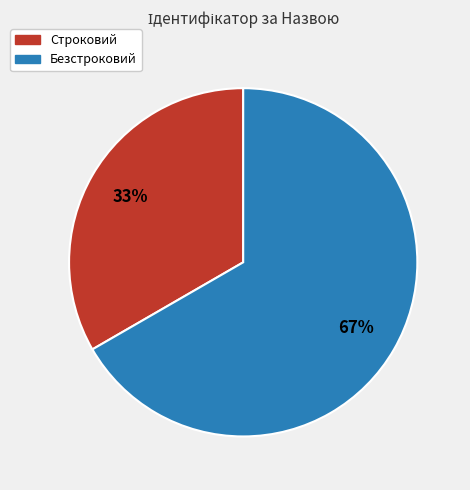

Rank the categories by value from lowest to highest.

Строковий, Безстроковий